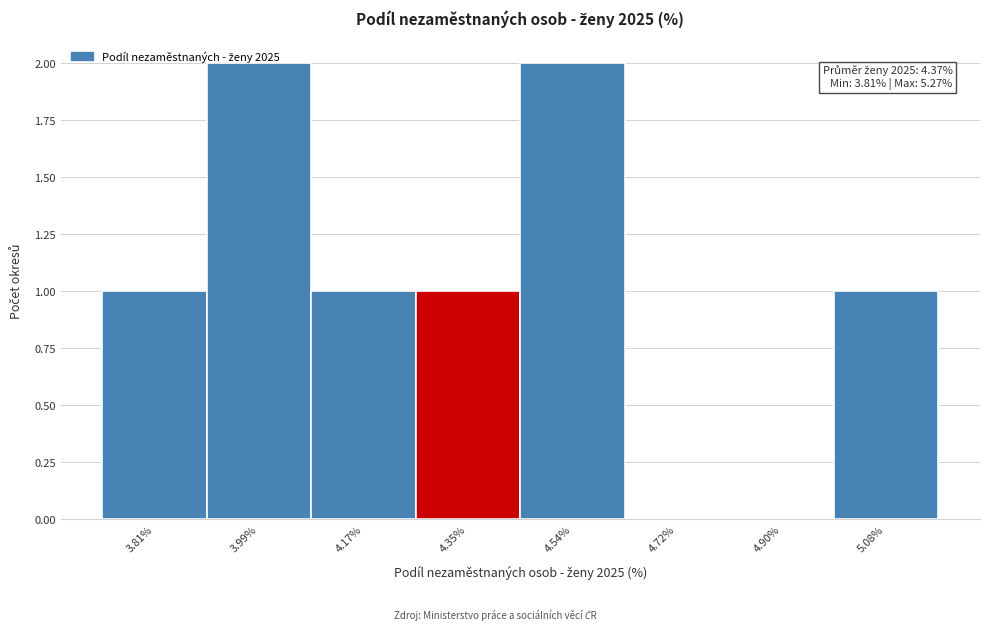

What is the sum of all values?

8